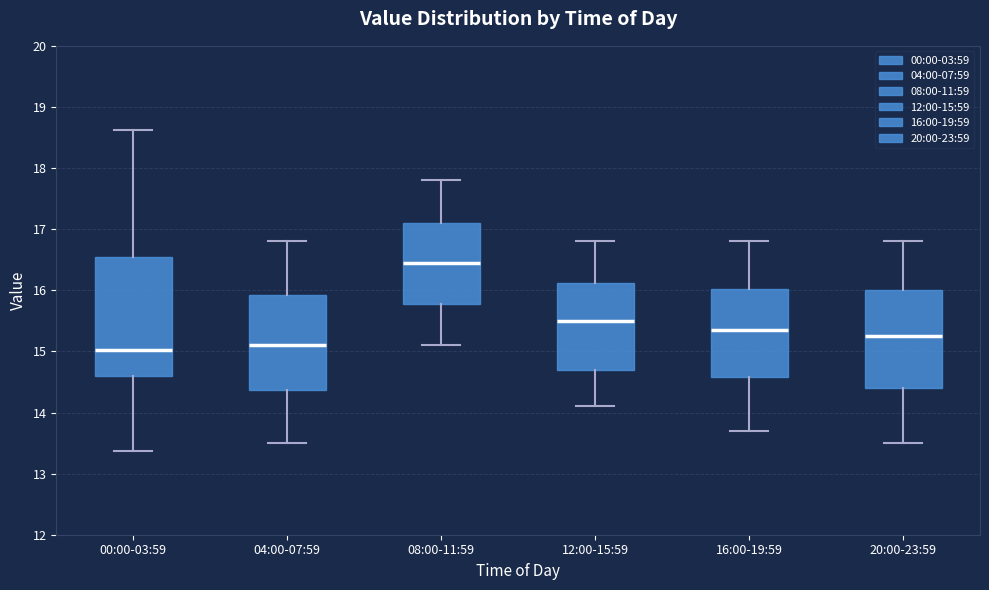

Reading left to right, read every box against the y-axis: the position of its median line, the range the box covers, and the ends of its whiskers. The values are not printed on the chart, so give them approximately, as read against the axis.

00:00-03:59: median 15.0, box 14.6 to 16.5, whiskers 13.4 to 18.6
04:00-07:59: median 15.1, box 14.4 to 15.9, whiskers 13.5 to 16.8
08:00-11:59: median 16.5, box 15.8 to 17.1, whiskers 15.1 to 17.8
12:00-15:59: median 15.5, box 14.7 to 16.1, whiskers 14.1 to 16.8
16:00-19:59: median 15.4, box 14.6 to 16.0, whiskers 13.7 to 16.8
20:00-23:59: median 15.3, box 14.4 to 16.0, whiskers 13.5 to 16.8